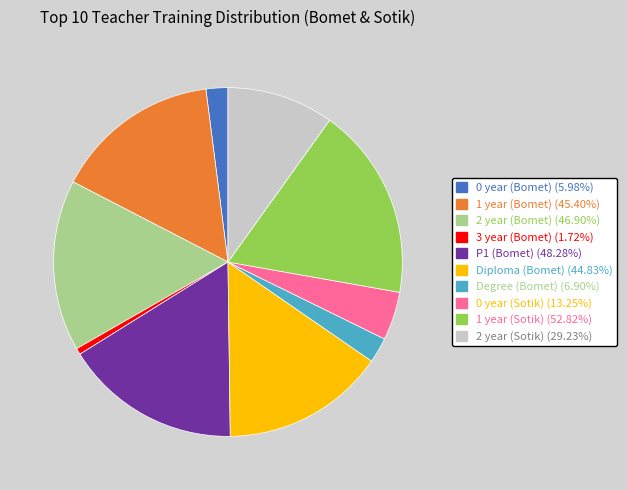

Between 3 year (Bomet) and 1 year (Sotik), which is larger?

1 year (Sotik)